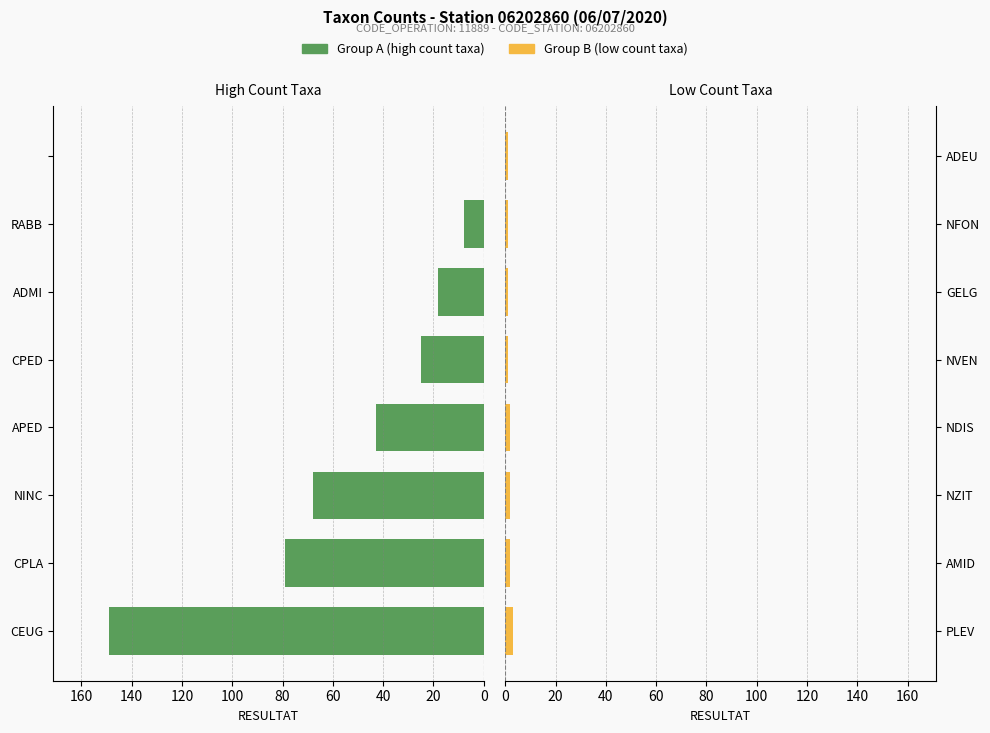

What is the spread (max minus min) of values at 0?

146